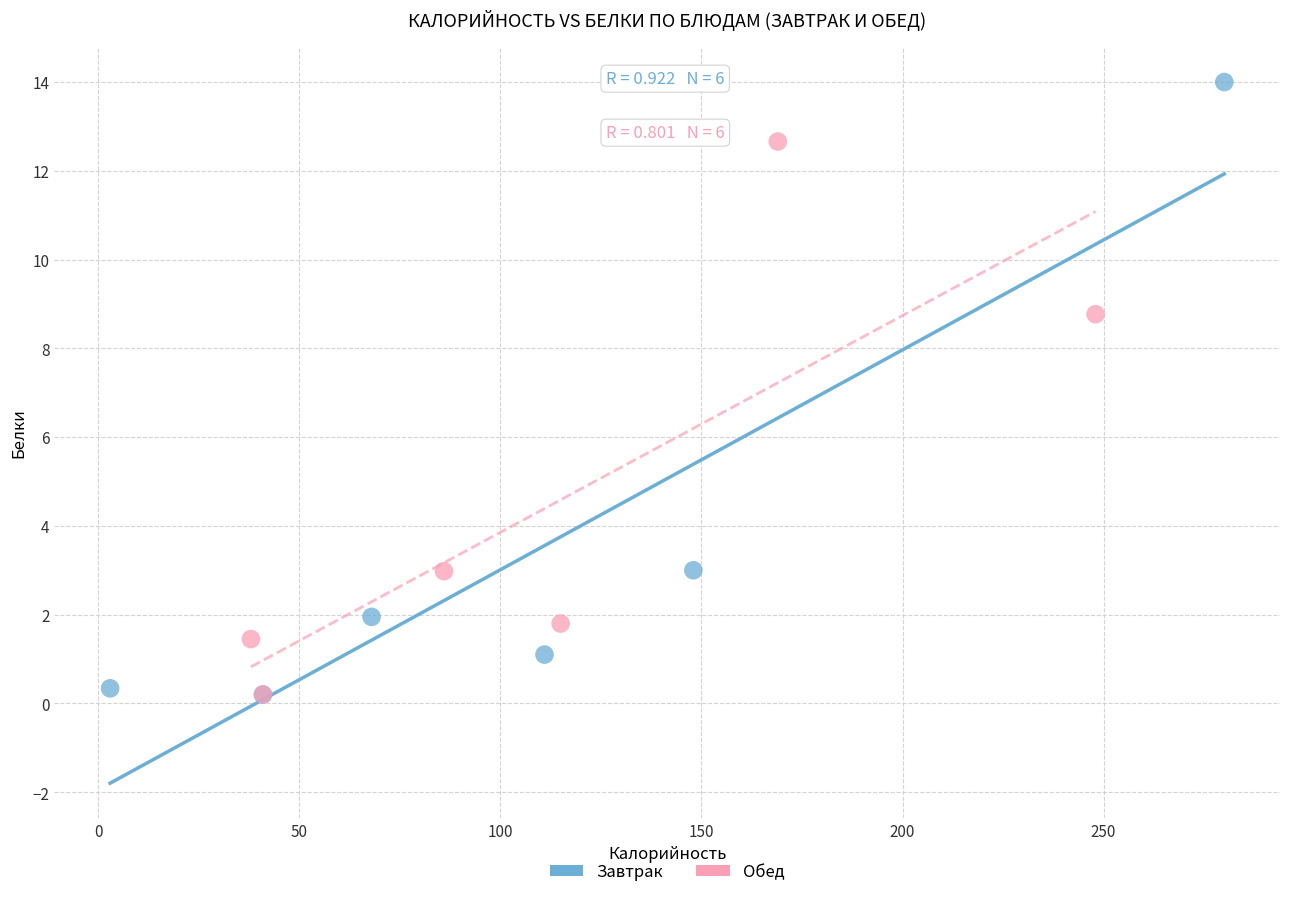

Which series reaches the maximum Y coordinate?

Завтрак